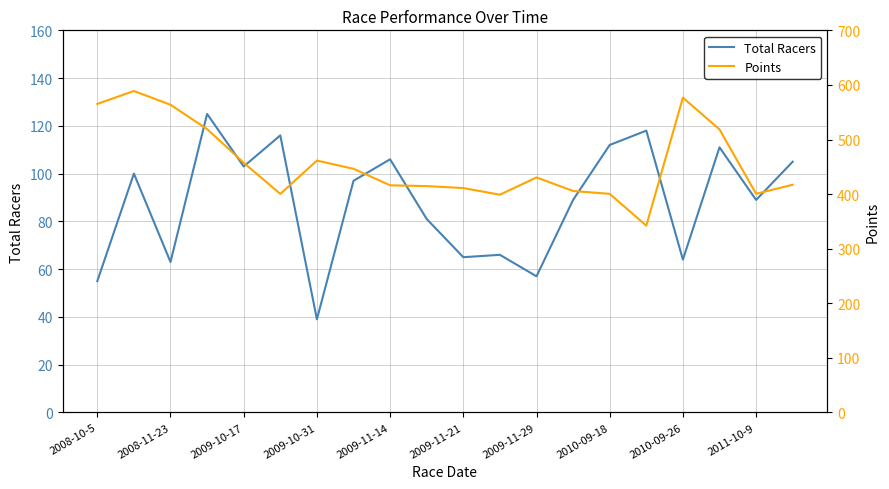

What position from the right is 13?

7